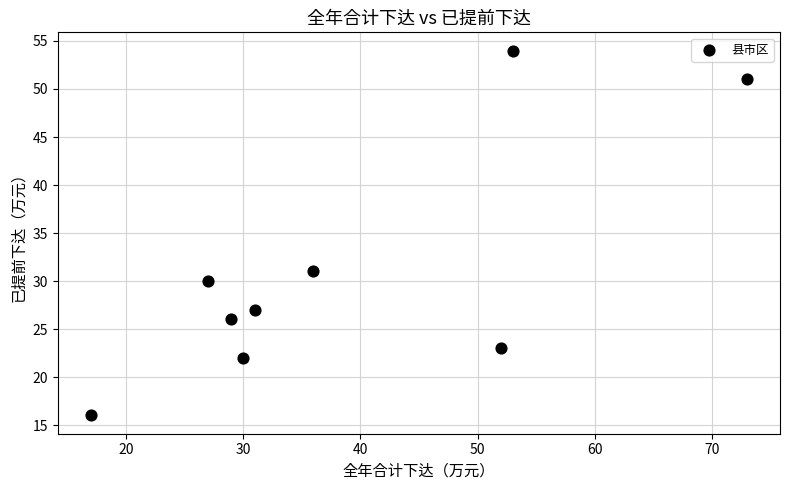

What Y value in the scatter plot is closest to 35?

31